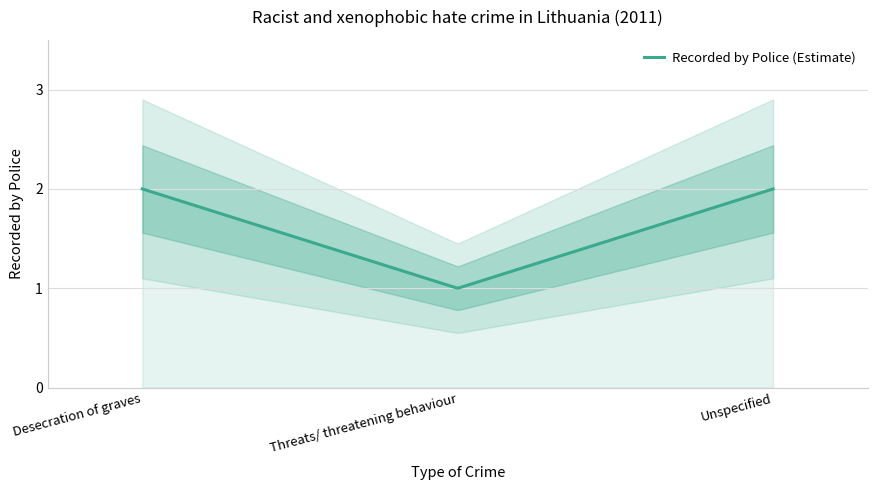

What is the approximate value at Desecration of graves?

2